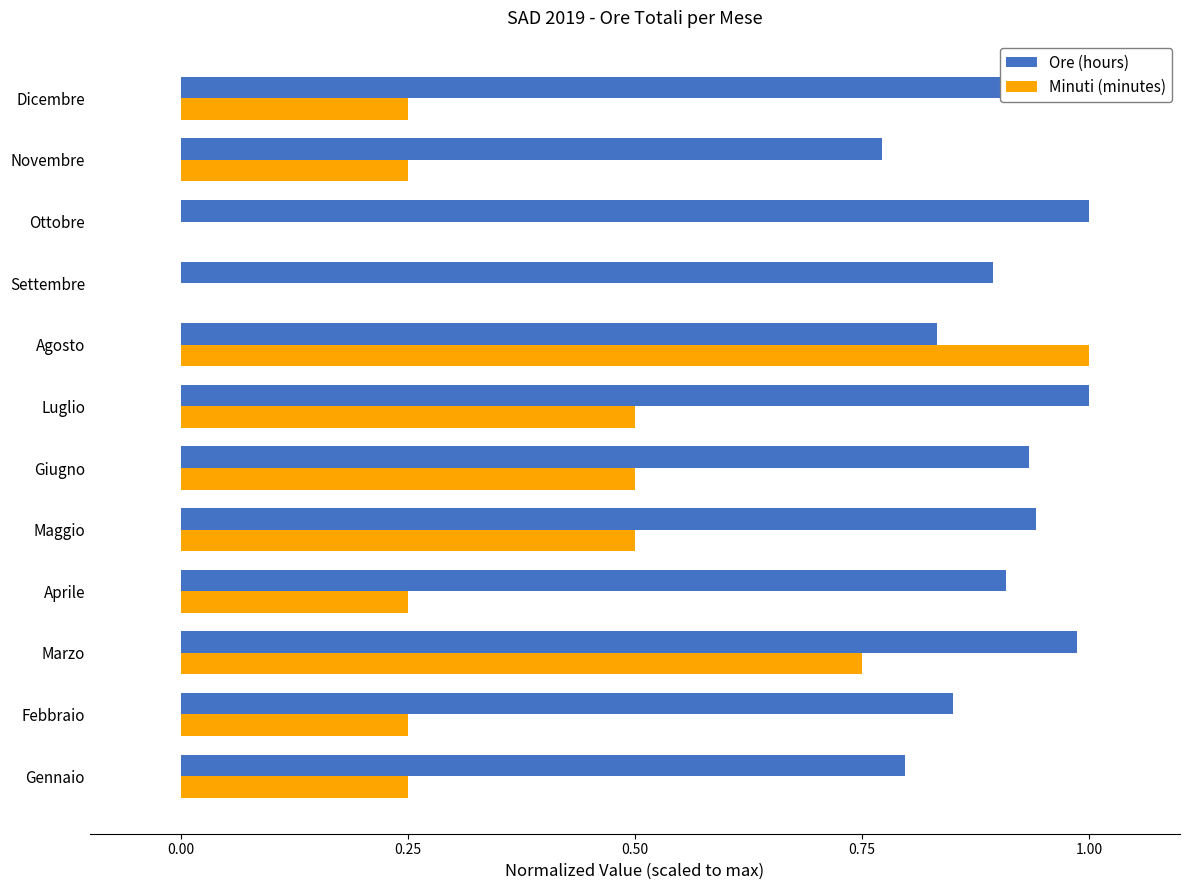

What is the sum of all Minuti (minutes) values?

4.5